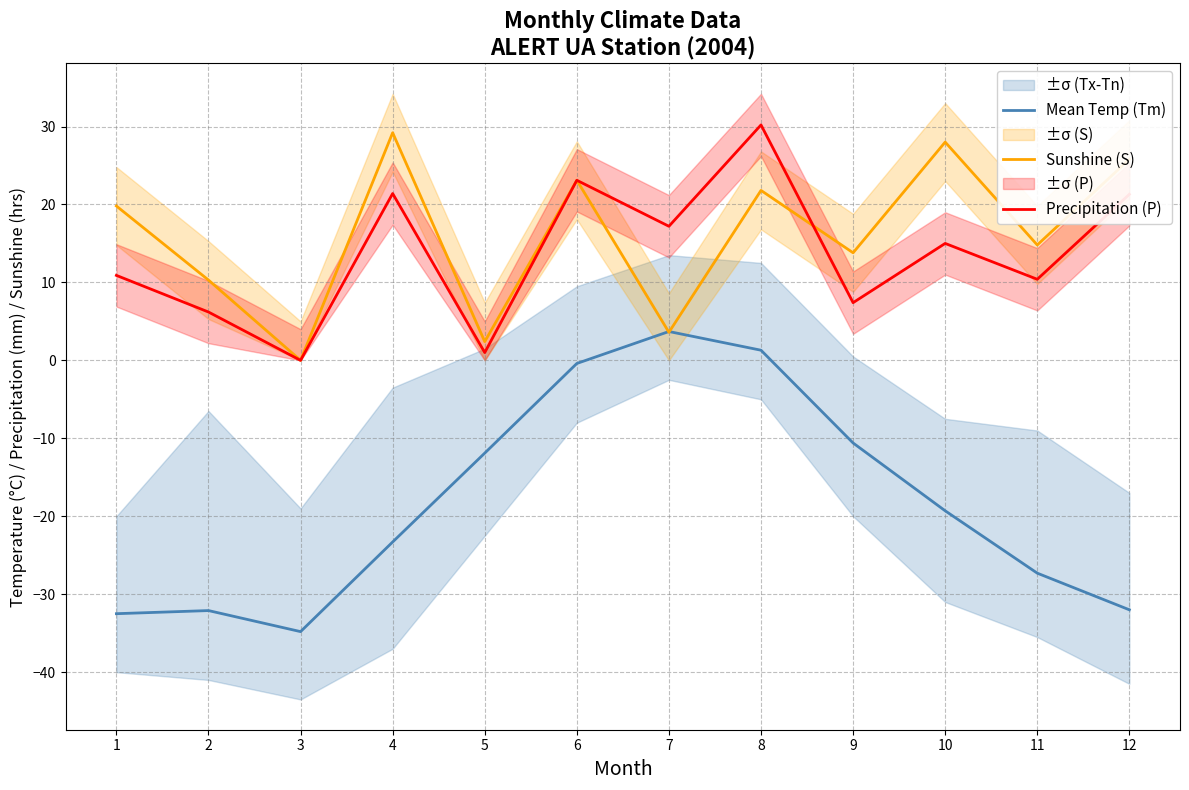

Where does the Mean Temp (Tm) series first go above -19?

5